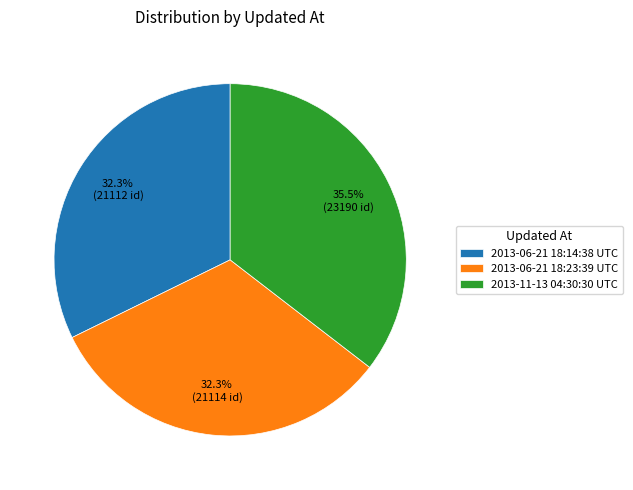

Count the number of slices in the pie.

3